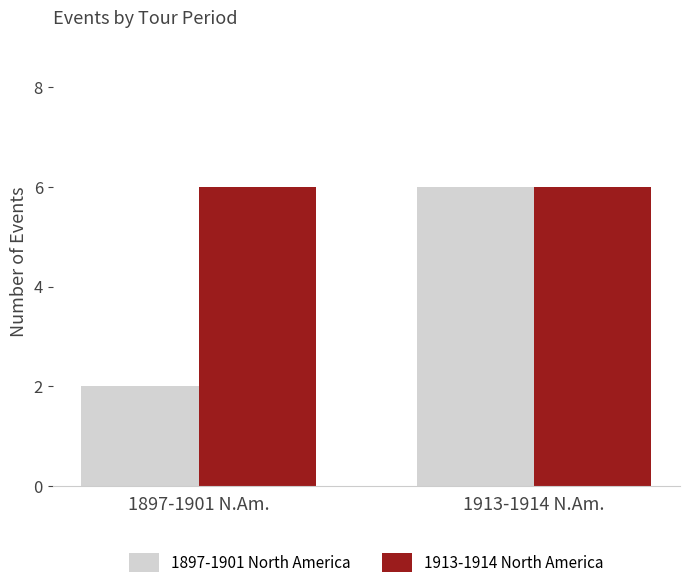

The 1913-1914 North America series shows 6 at 1897-1901 N.Am.. True or false?

True